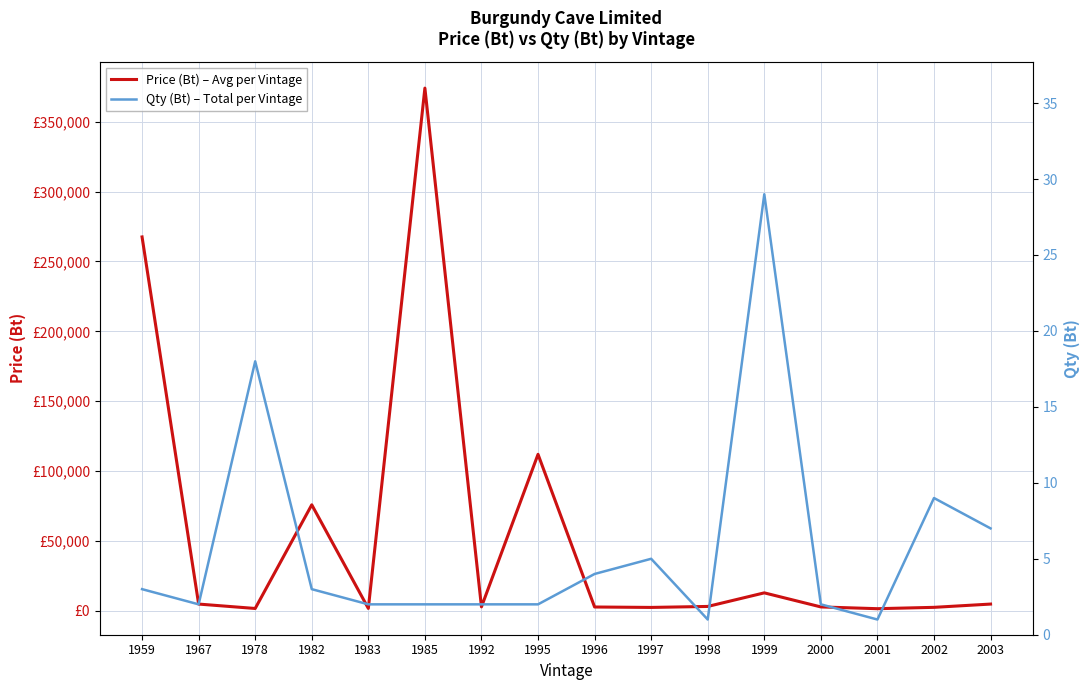

Reading left to right, what are all the values shown in this chart?

Price (Bt) – Avg per Vintage: 267500.0	4900.0	1745.0	75900.0	1800.0	373950.0	2900.0	112000.0	2800.0	2496.7	3200.0	12918.3	2850.0	1590.0	2556.7	4896.0
Qty (Bt) – Total per Vintage: 3.0	2.0	18.0	3.0	2.0	2.0	2.0	2.0	4.0	5.0	1.0	29.0	2.0	1.0	9.0	7.0